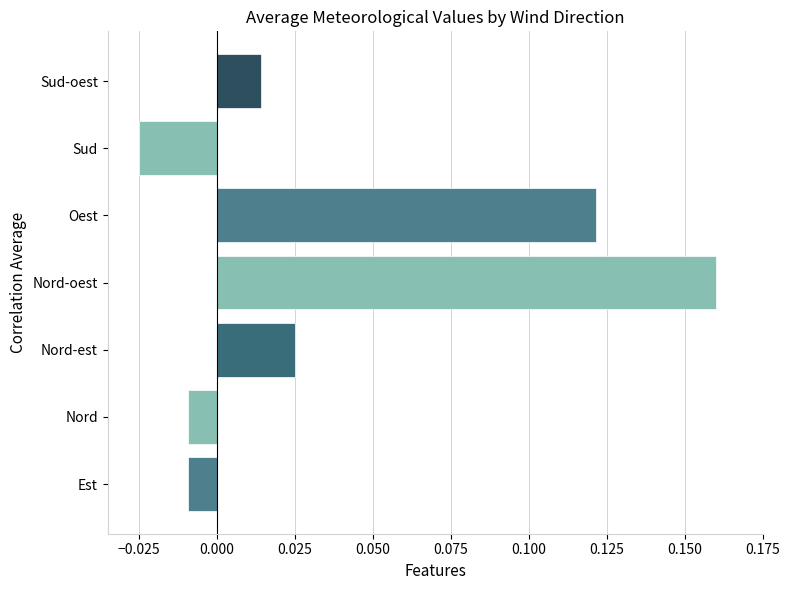

Which has a higher value, Nord or Oest?

Oest